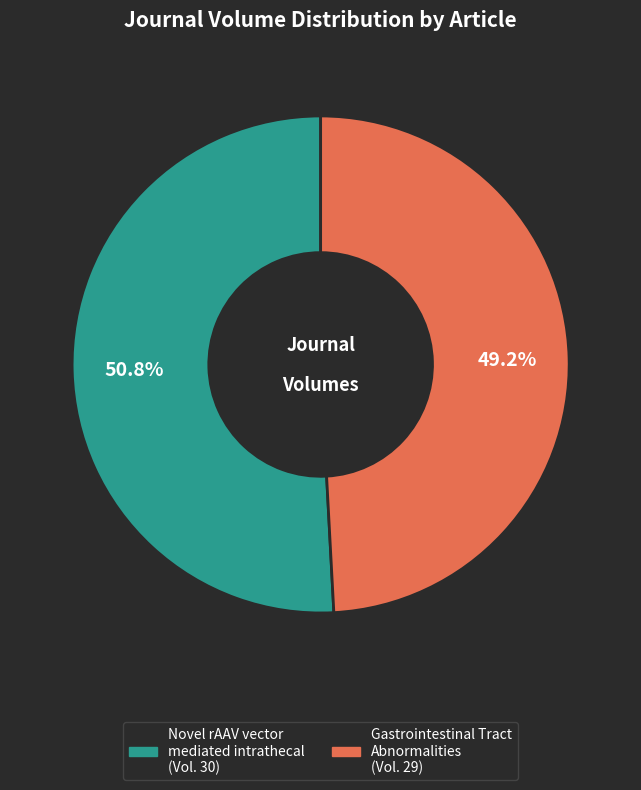

Rank the categories by value from lowest to highest.

Gastrointestinal Tract Abnormalities, Novel rAAV vector mediated intrathecal